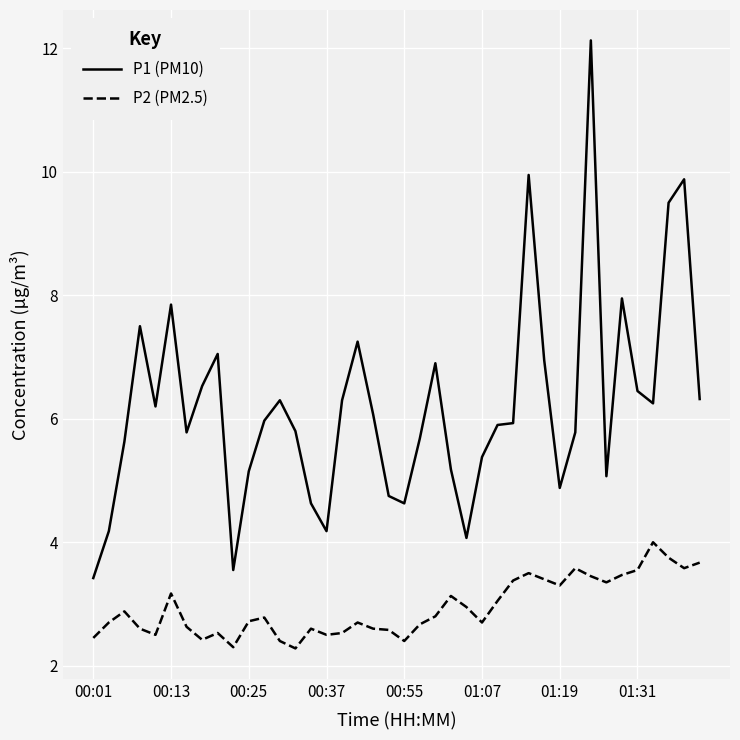

Which series has the largest total across all categories?

P1 (PM10)